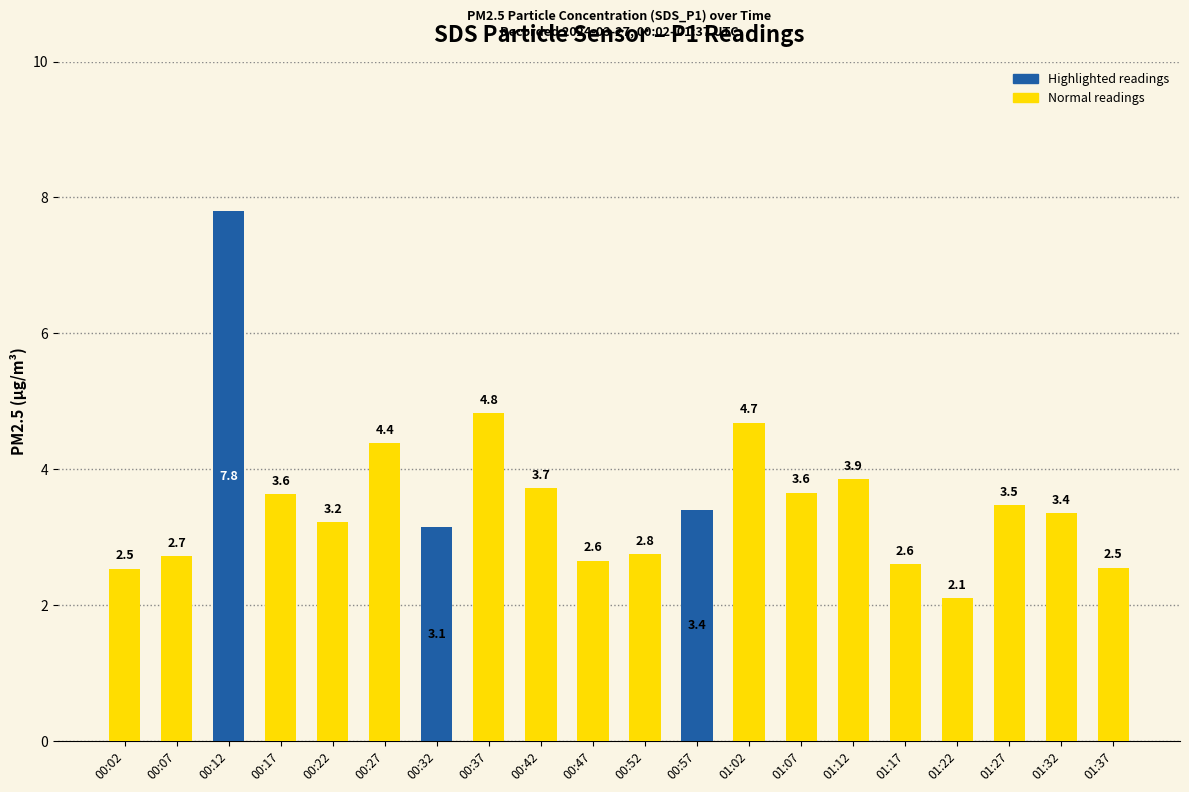

Rank the categories by value from highest to lowest.

00:12, 00:37, 01:02, 00:27, 01:12, 00:42, 01:07, 00:17, 01:27, 00:57, 01:32, 00:22, 00:32, 00:52, 00:07, 00:47, 01:17, 01:37, 00:02, 01:22